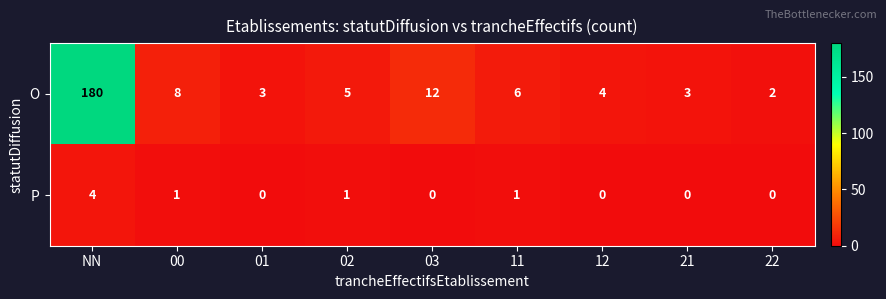

What is the maximum value shown in the chart?

180